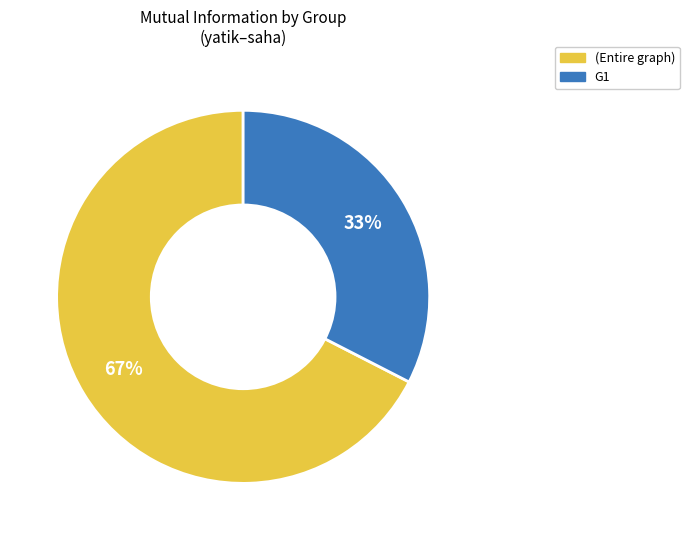

To the nearest percent, what is the average slice percentage?

50%